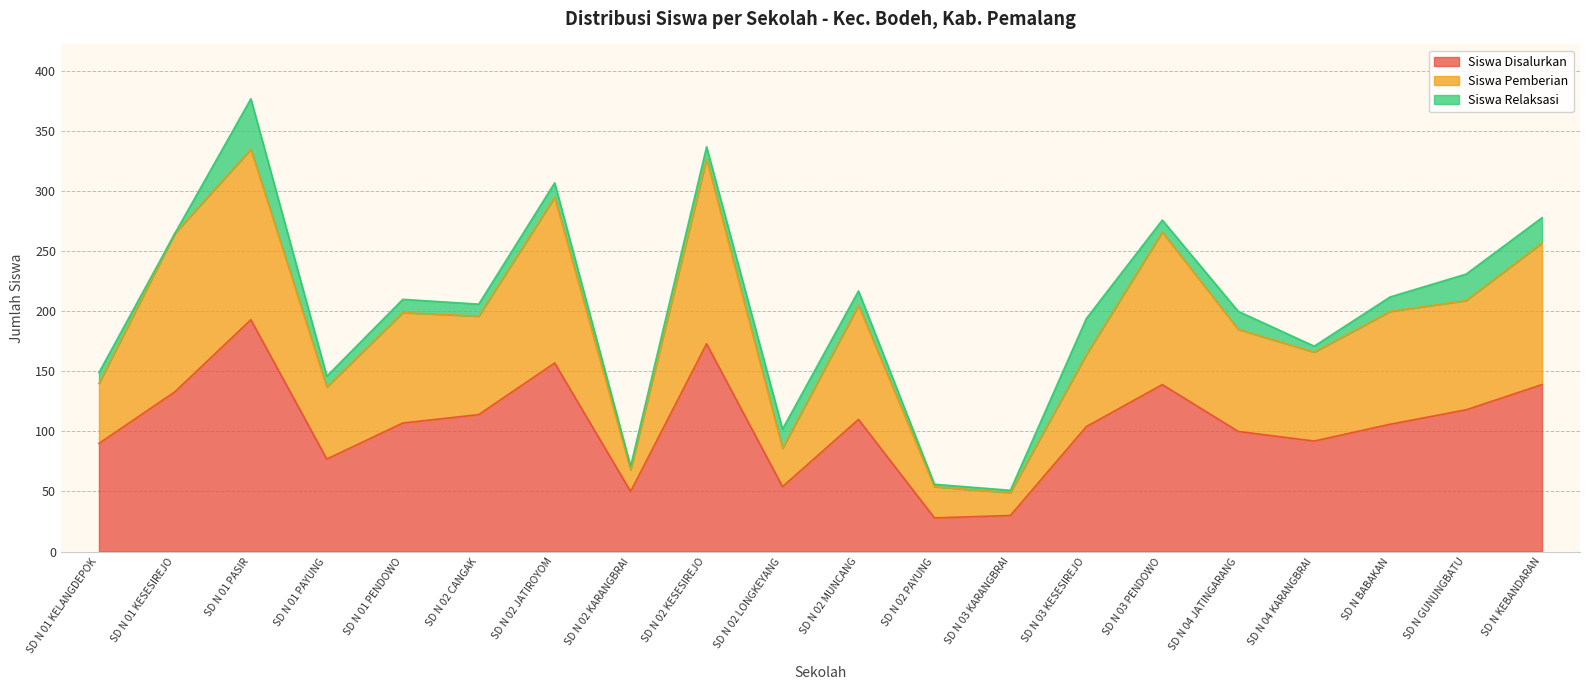

What is the value of the Siswa Disalurkan point at the 2nd from the left?

133